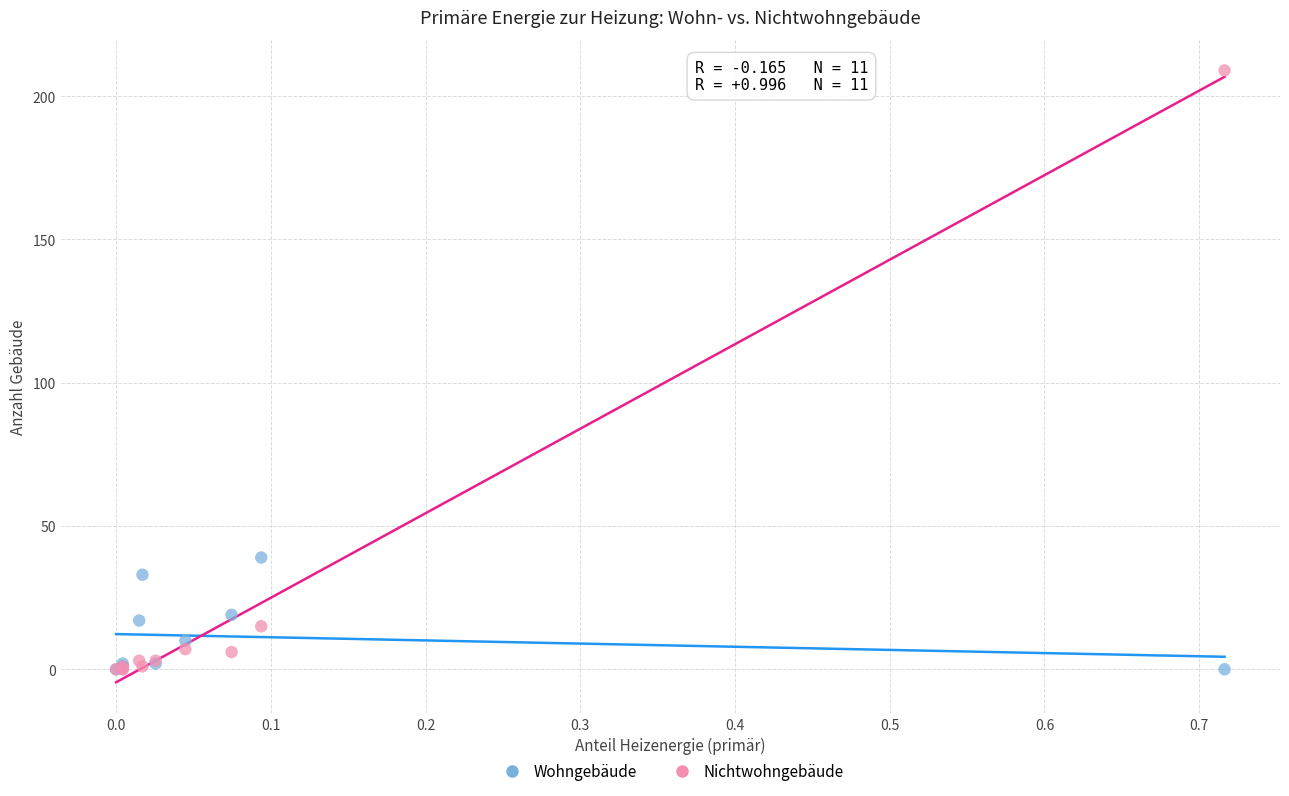

What are all the series names shown in the legend?

Wohngebäude, Nichtwohngebäude